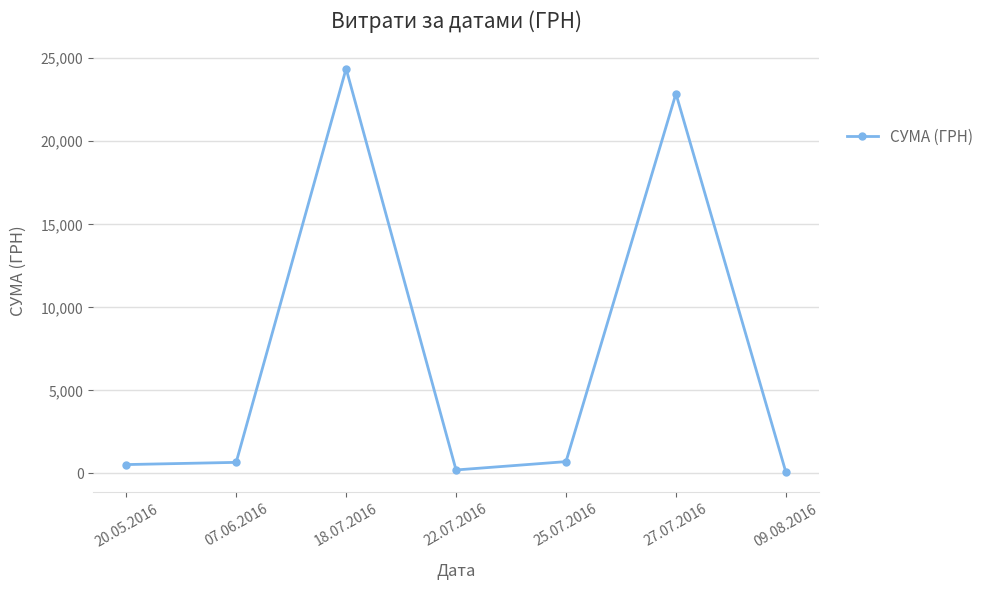

At which label is the value closest to 12223?

27.07.2016